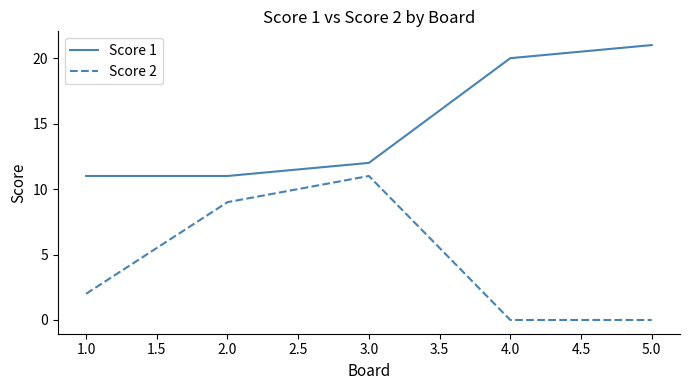

What is the lowest value of the Score 1 series?

11